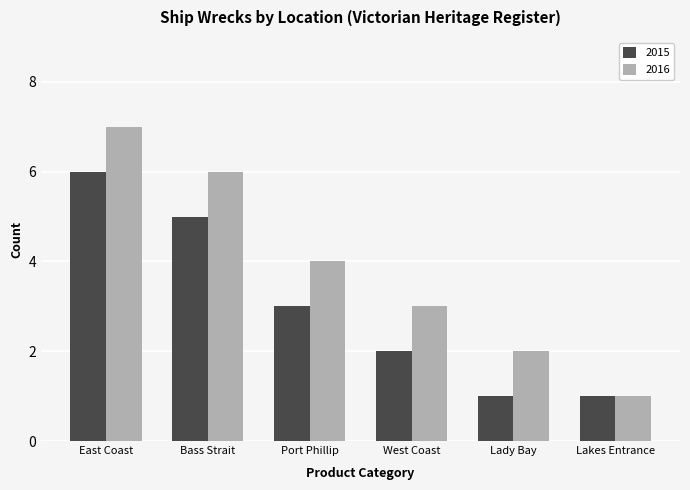

At which category is the sum across all series the highest?

East Coast